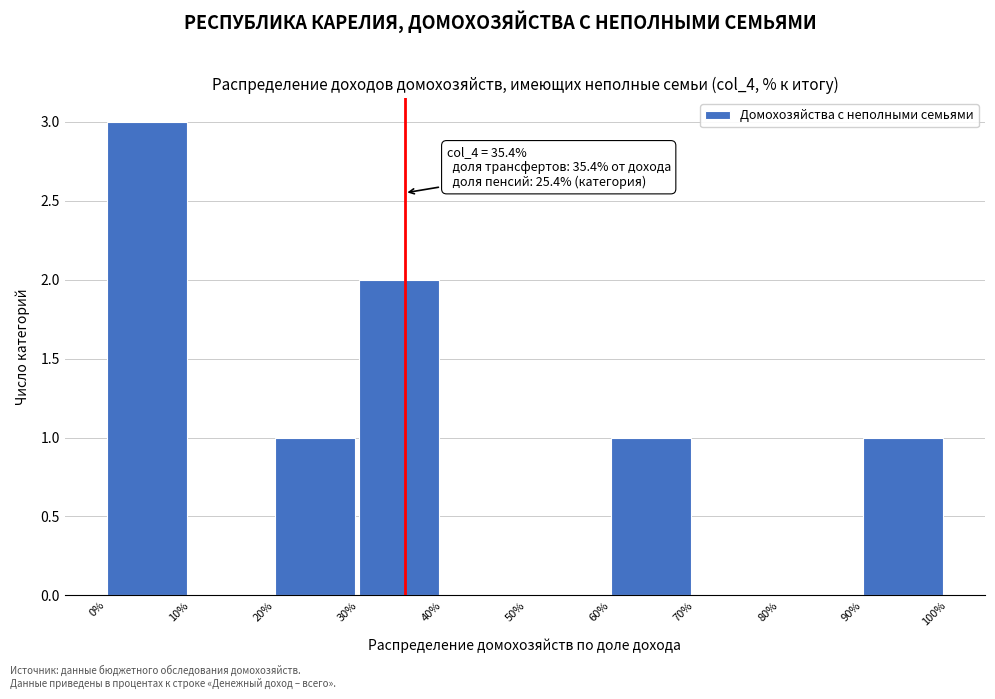

Which range on the x-axis has the tallest bar?

0% to 10%